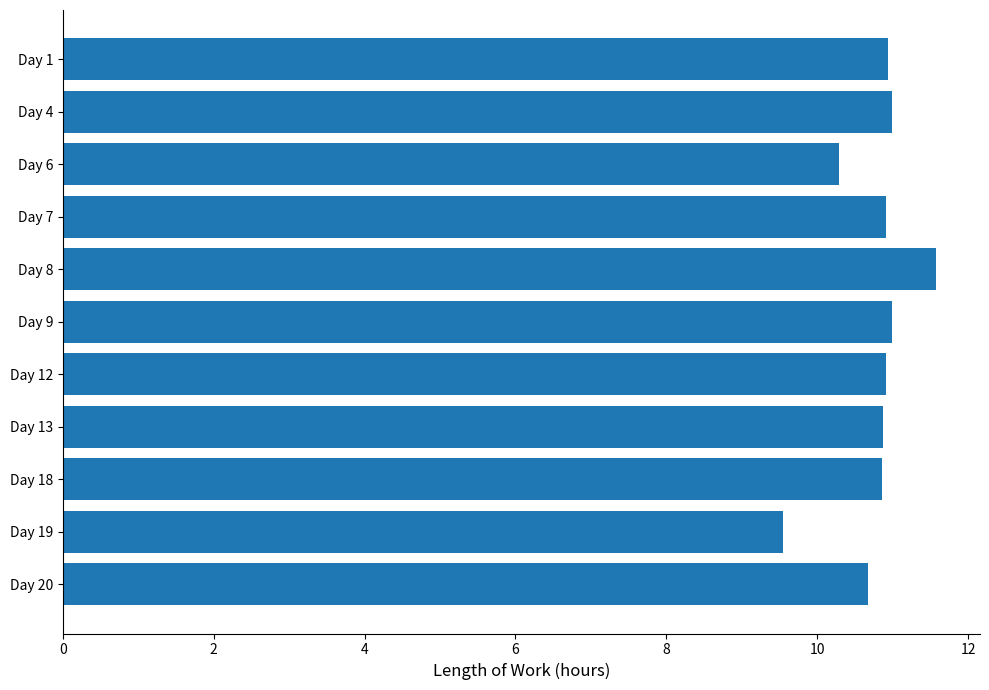

Reading top to bottom, list all the values displayed in this chart.

Day 1=10.9	Day 4=11.0	Day 6=10.3	Day 7=10.9	Day 8=11.6	Day 9=11.0	Day 12=10.9	Day 13=10.9	Day 18=10.9	Day 19=9.6	Day 20=10.7